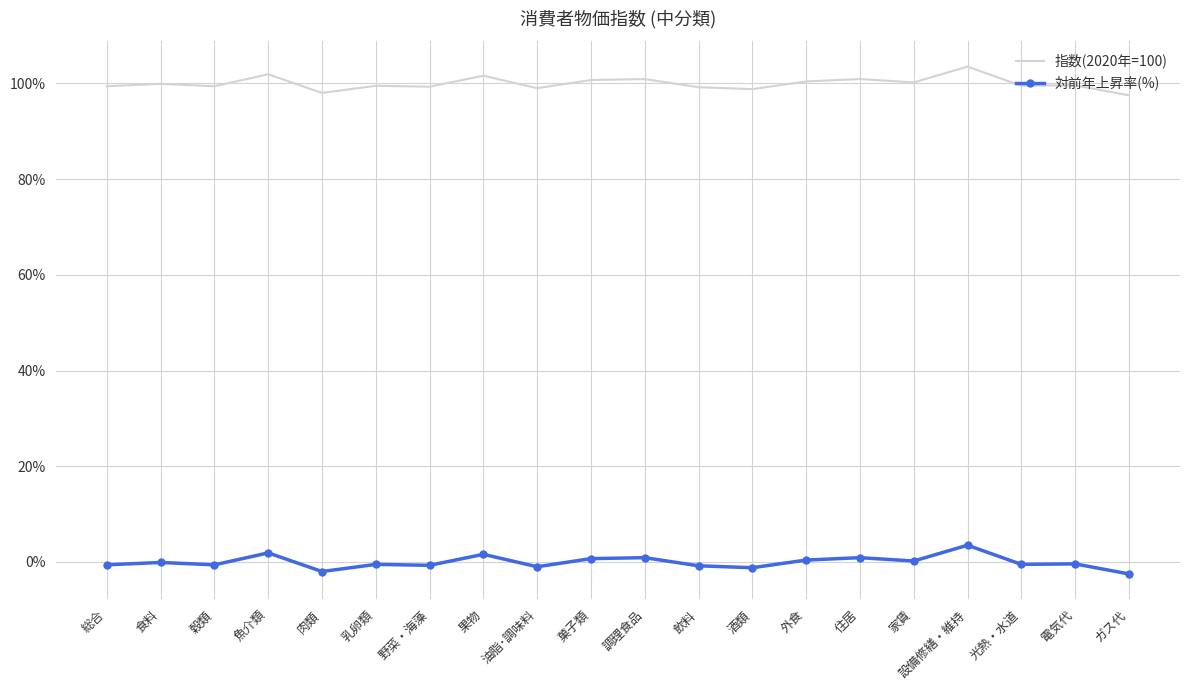

What is the difference between the 対前年上昇率(%) values at 食料 and 電気代?

0.3